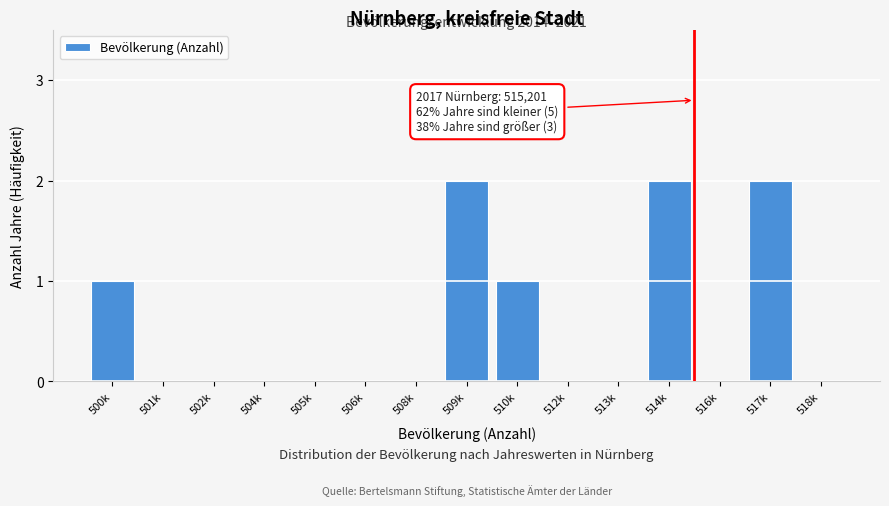

Reading left to right, transcribe all the data shown in this chart.

500k=1	501k=0	502k=0	504k=0	505k=0	506k=0	508k=0	509k=2	510k=1	512k=0	513k=0	514k=2	516k=0	517k=2	518k=0